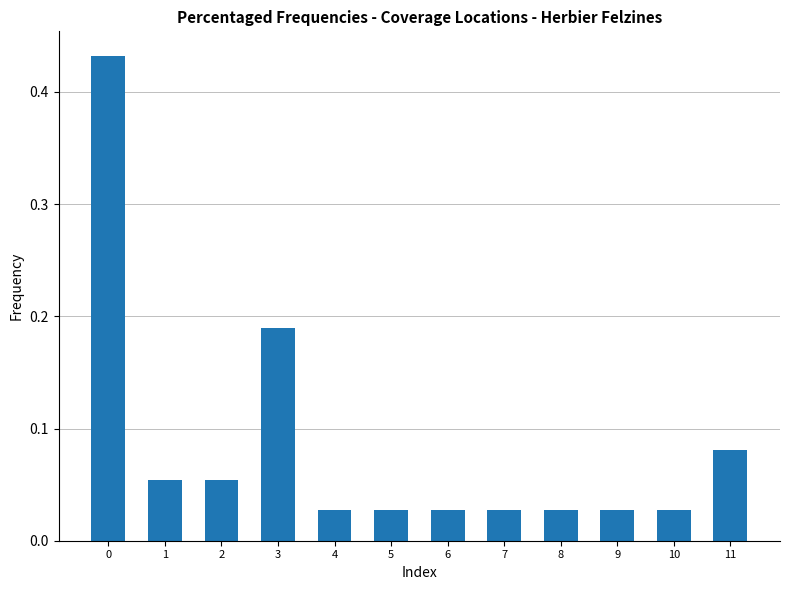

What is the sum of all values?

1.0